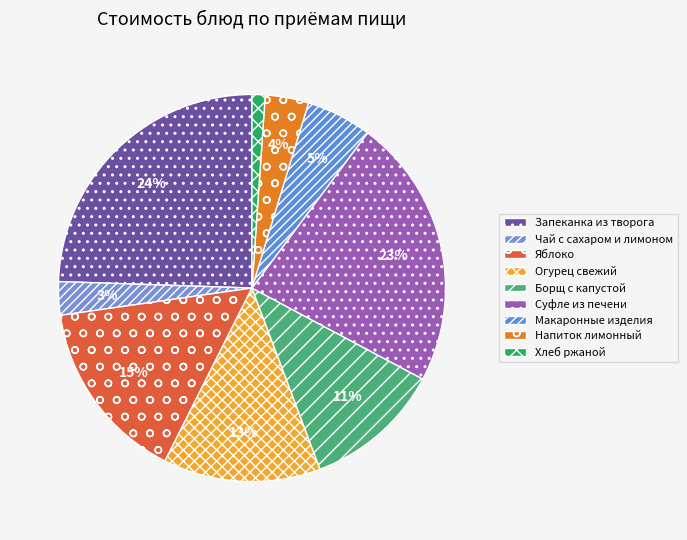

Is there a majority slice in this chart?

No